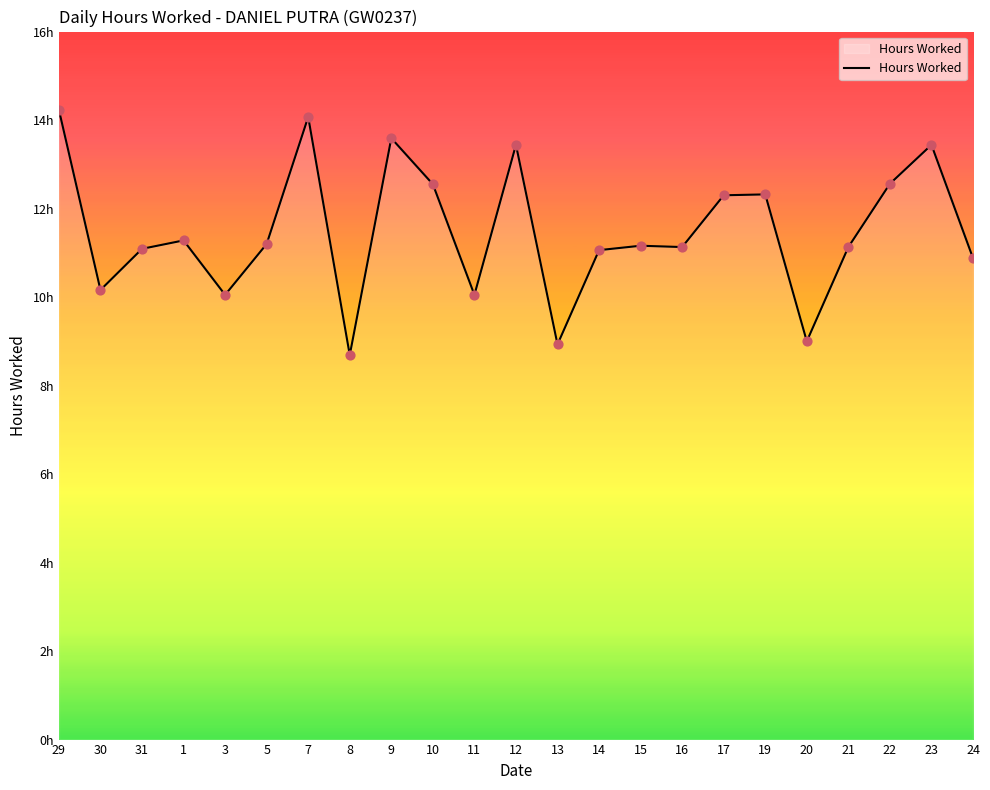

What is the change in value from 11 to 16?

+1.1